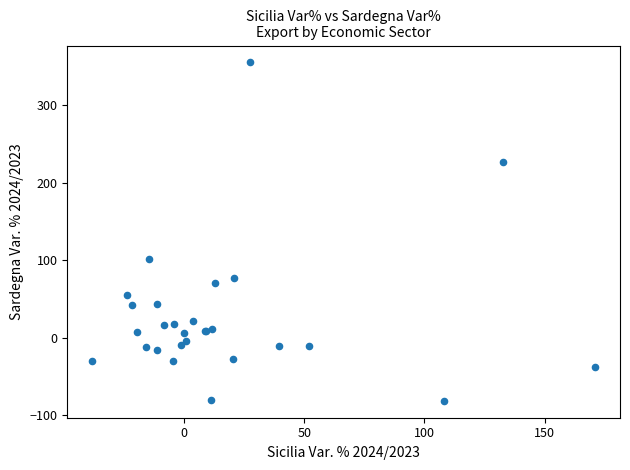

What Y value in the scatter plot is closest to 137?

101.8